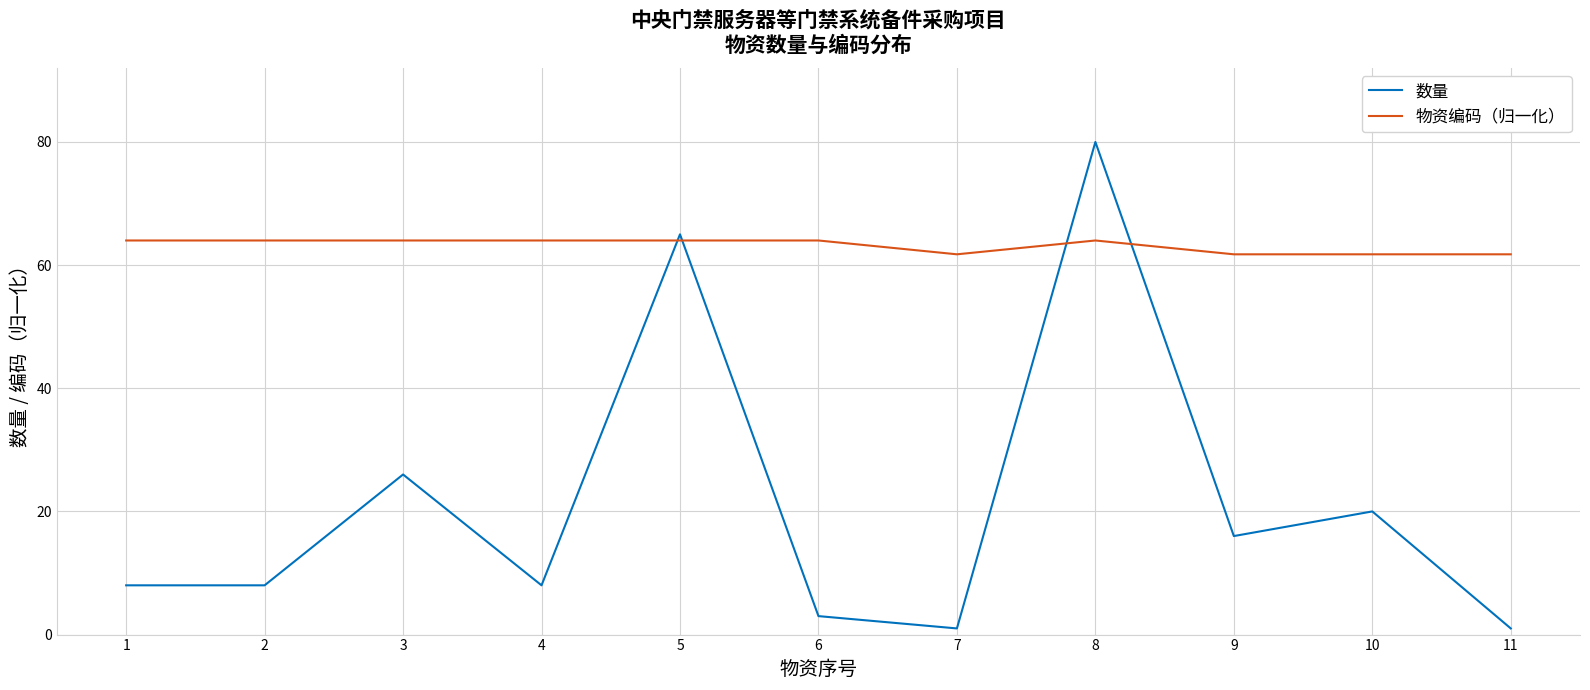

At which category is the sum across all series the highest?

8